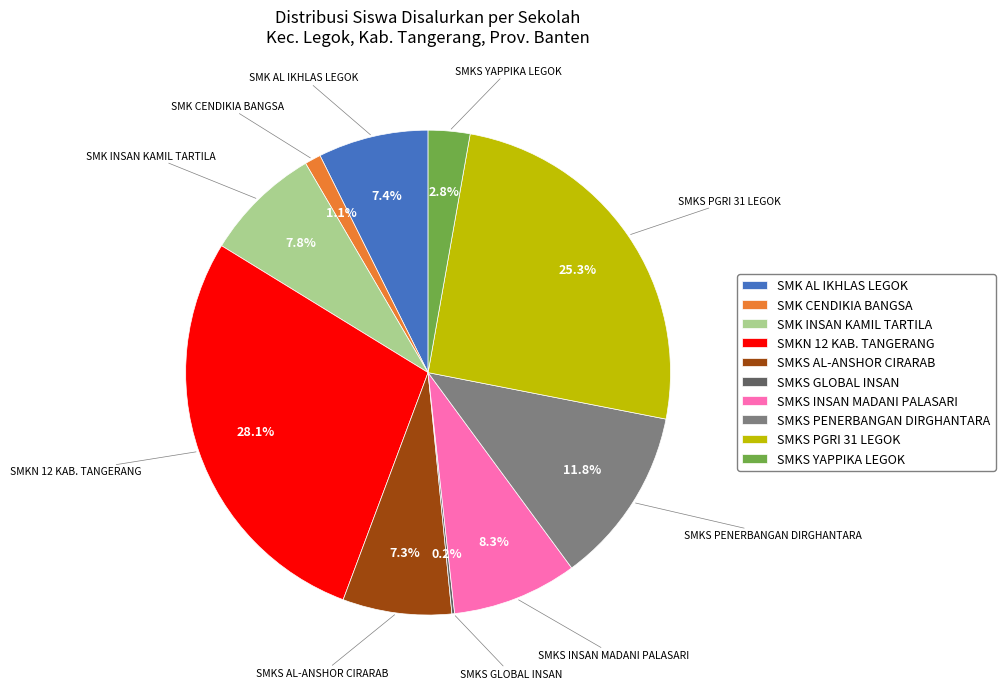

To the nearest percent, what is the average slice percentage?

10%